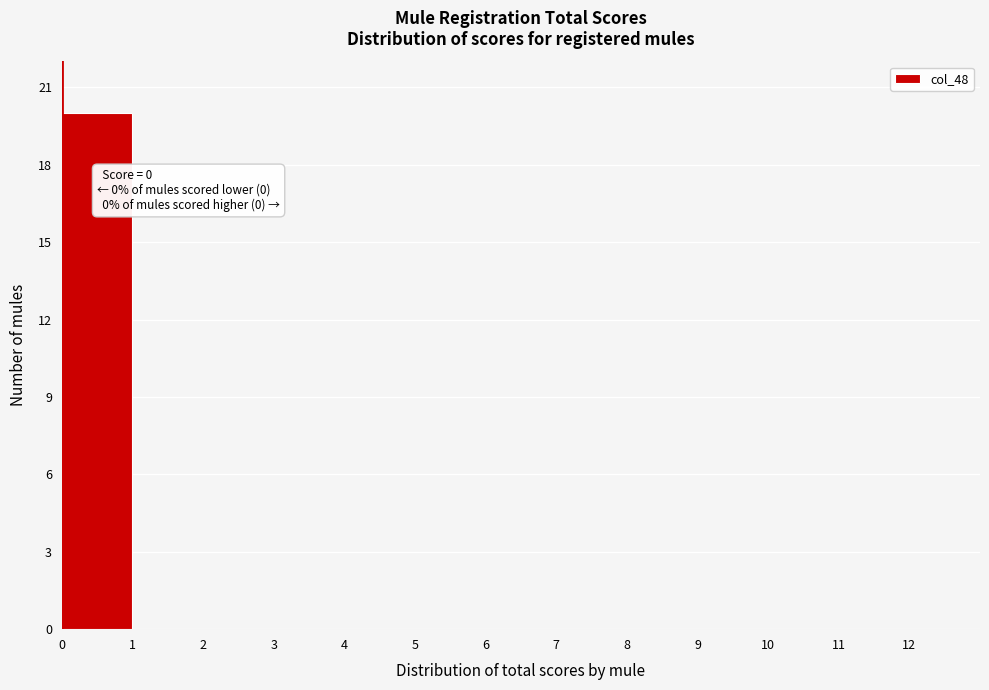

Over which range of the x-axis is the bar tallest?

0 to 1